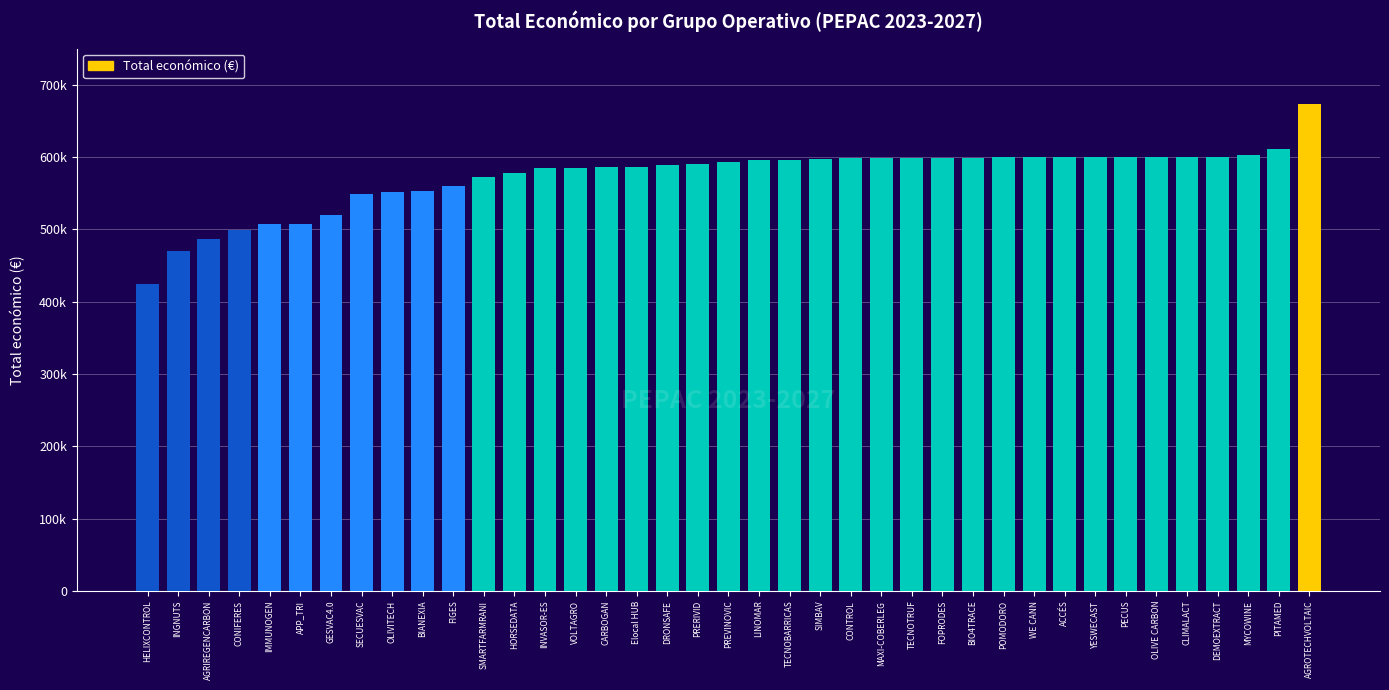

What is the label of the 20th bar from the left?

PREVINOVIC